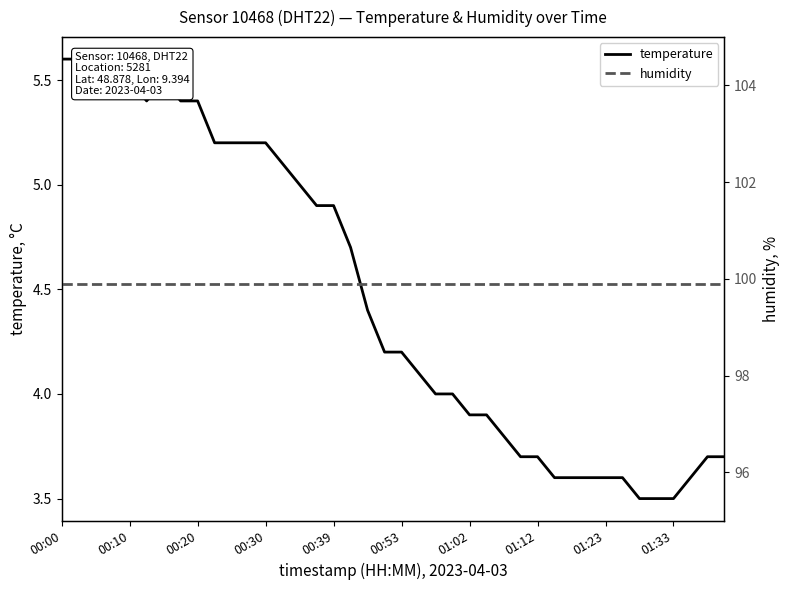

Which series has the largest total across all categories?

humidity